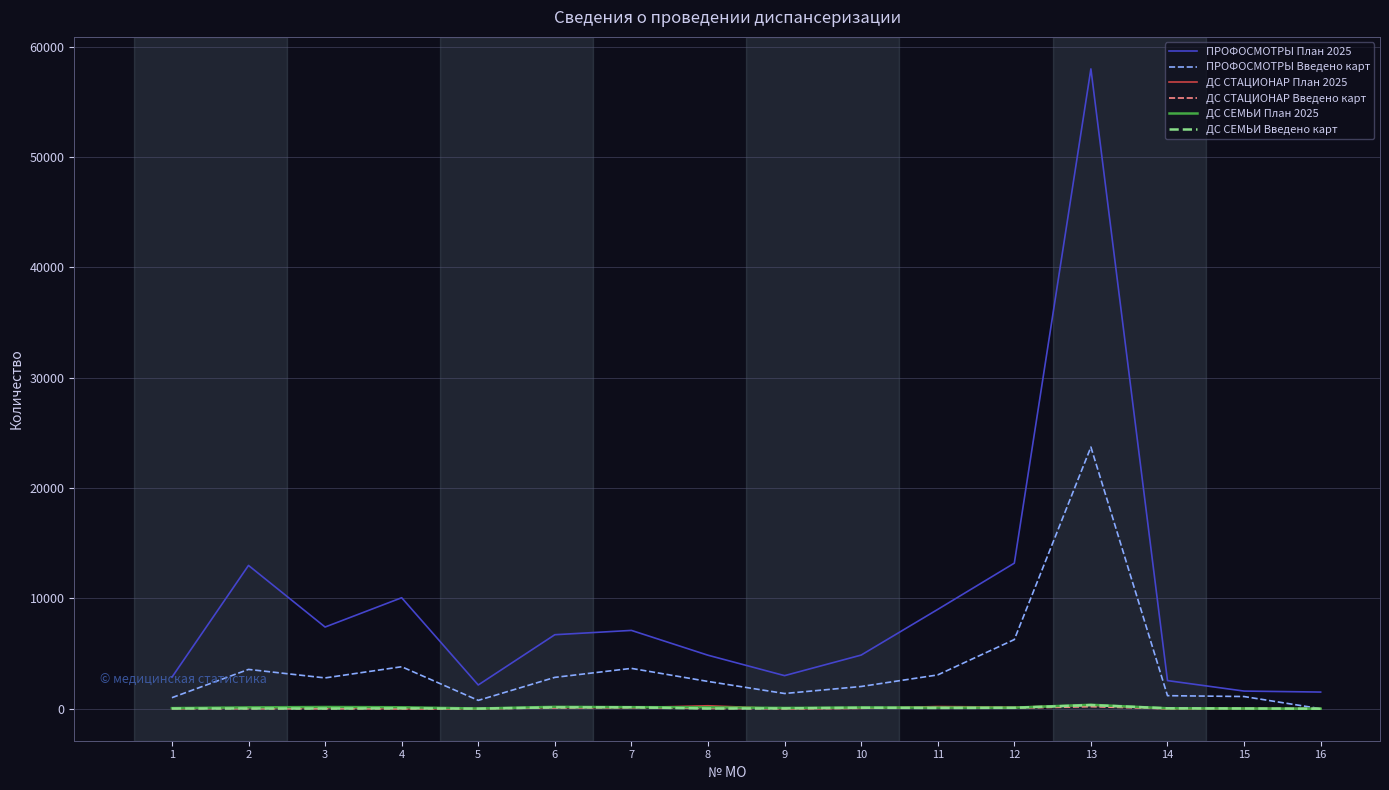

At which category is the sum across all series the highest?

13